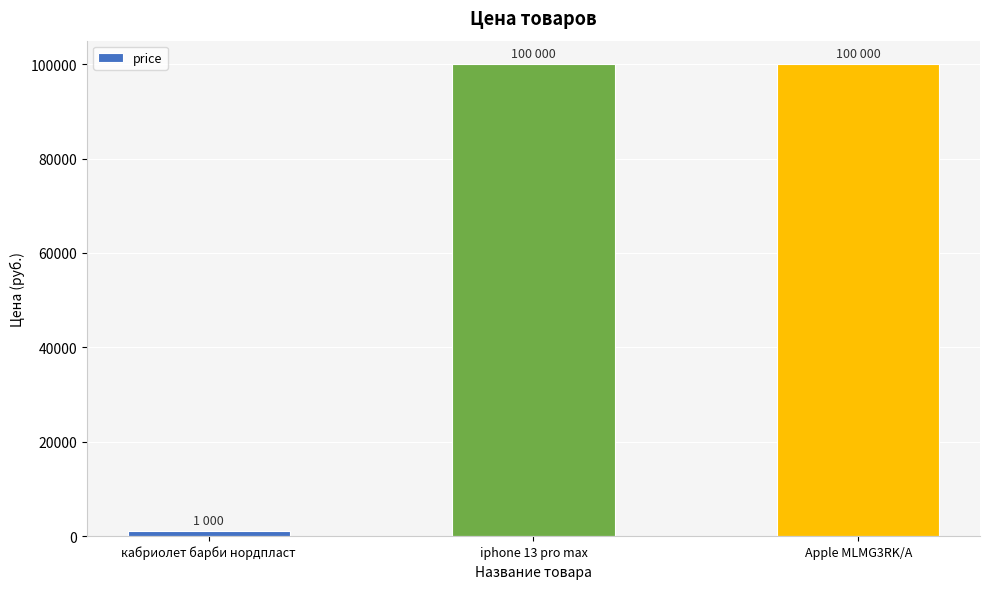

What position from the left is кабриолет барби нордпласт?

1